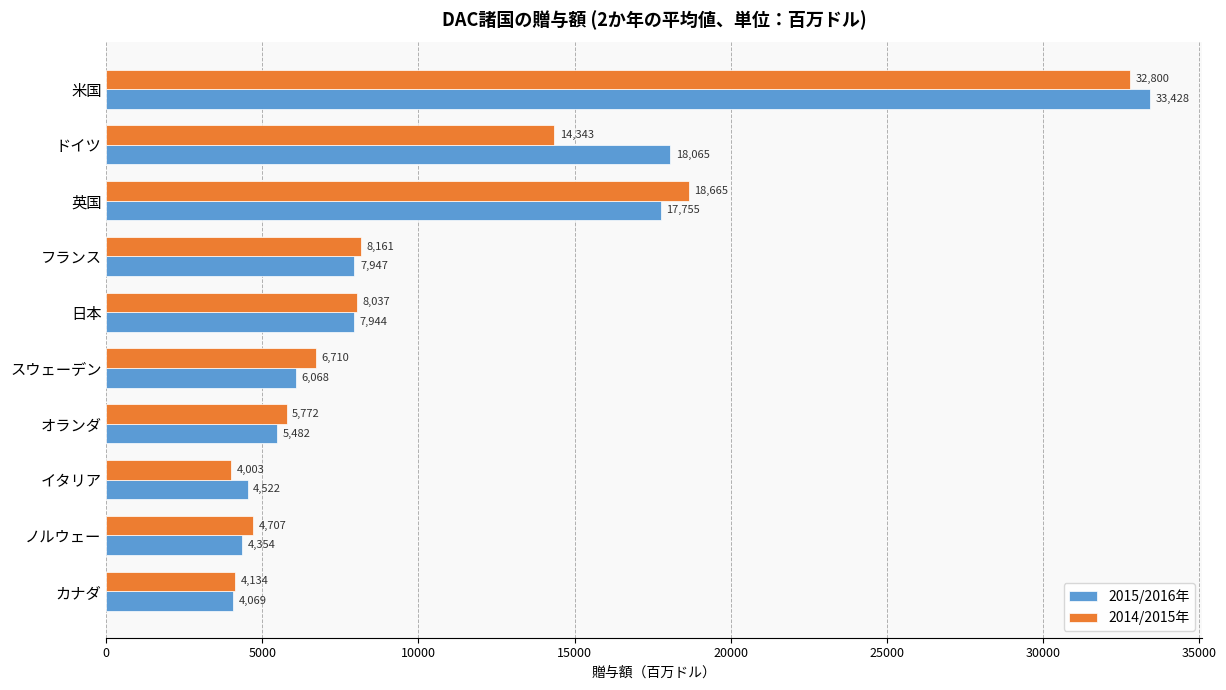

What is the lowest value of the 2015/2016年 series?

4068.8